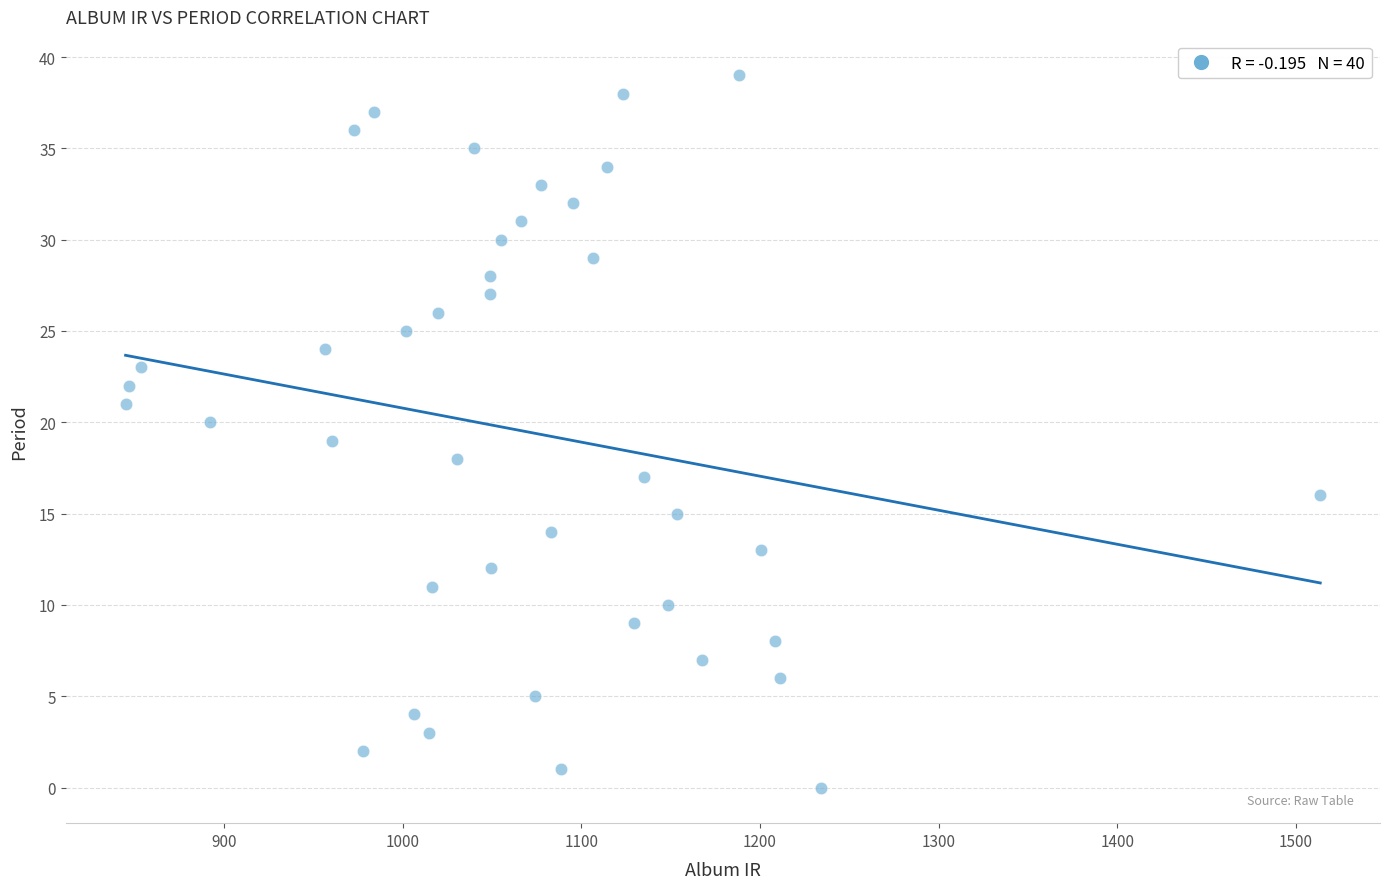

What is the range of Y values (max minus min)?

39